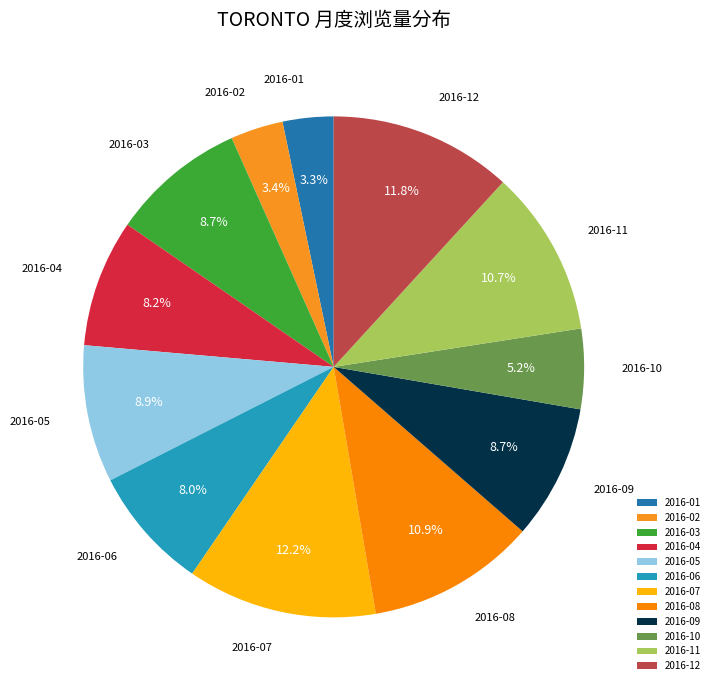

What percentage is the 2016-04 slice, to the nearest percent?

8%